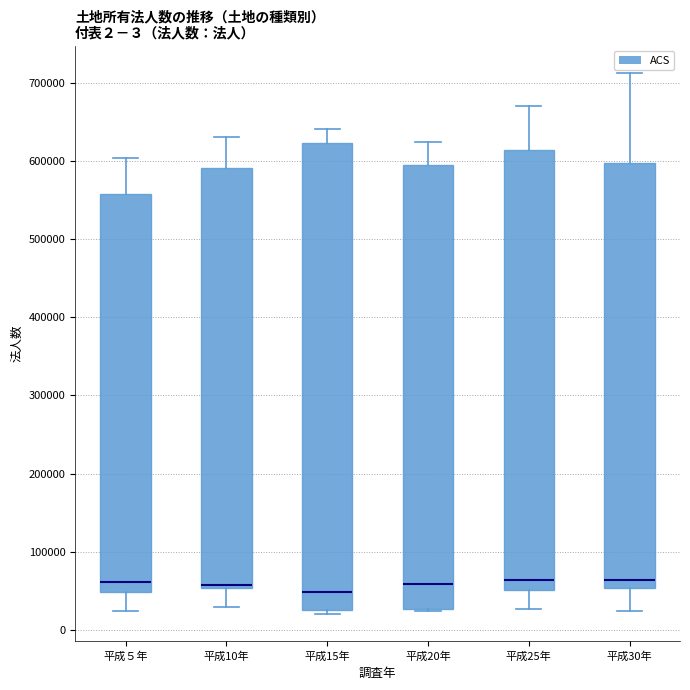

Reading left to right, transcribe this box plot: for each box, give where its median line is, the range the box spans, and where its two whiskers end, as read against the y-axis. The values are not printed on the chart, so give them approximately, as read against the axis.

平成５年: median 60000, box 50000 to 560000, whiskers 20000 to 600000
平成10年: median 60000, box 50000 to 590000, whiskers 30000 to 630000
平成15年: median 50000, box 30000 to 620000, whiskers 20000 to 640000
平成20年: median 60000, box 30000 to 590000, whiskers 20000 to 620000
平成25年: median 60000, box 50000 to 610000, whiskers 30000 to 670000
平成30年: median 60000, box 50000 to 600000, whiskers 20000 to 710000